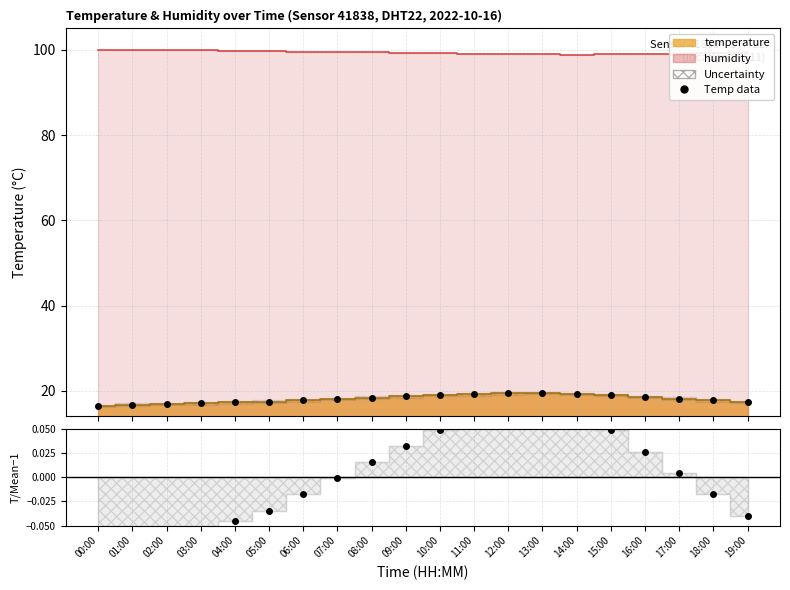

True or false: Temp data has more than 1 points higher than both neighbors.

False